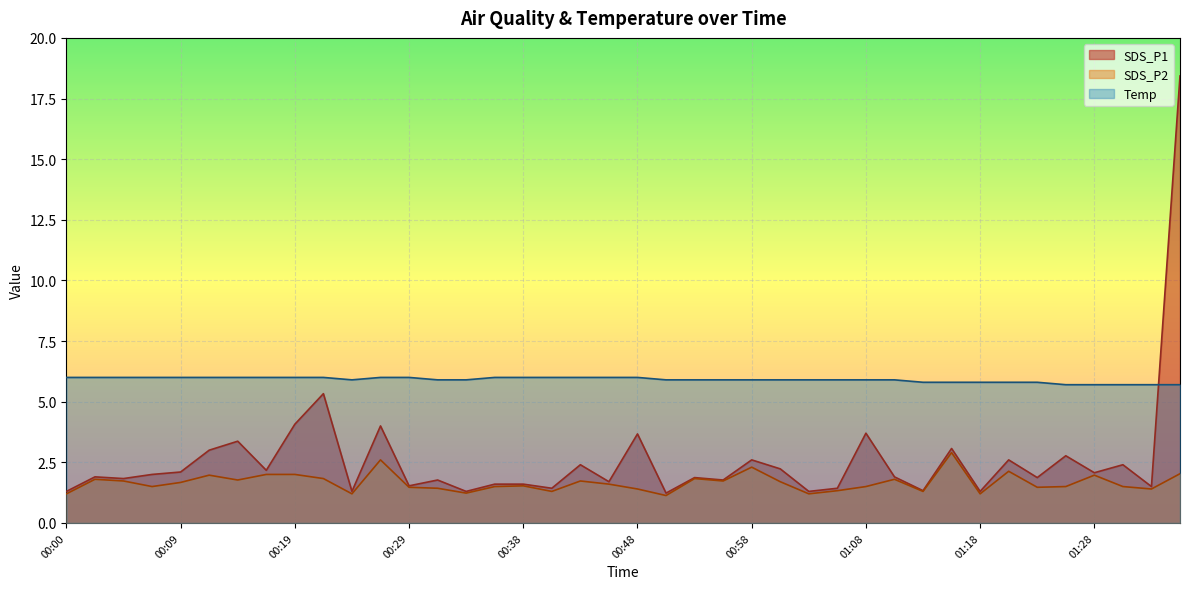

In Temp, how many points are lower than both neighbors (excluding endpoints)?

1